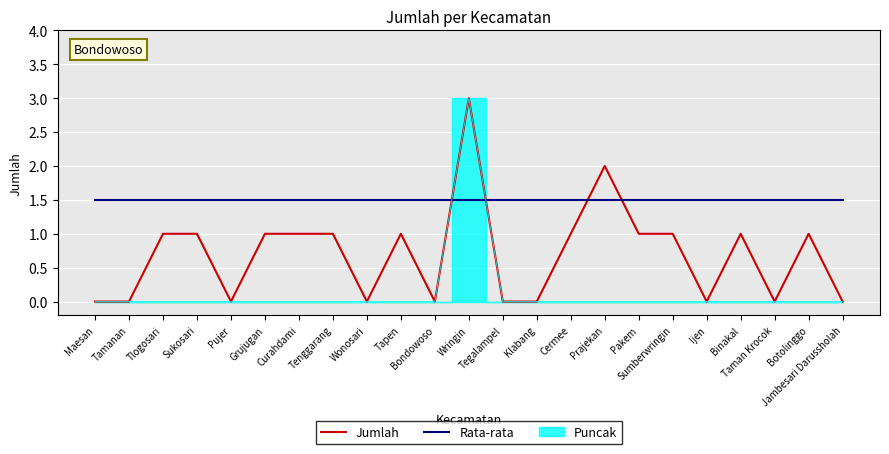

Which has a higher value, Bondowoso or Cermee?

Cermee